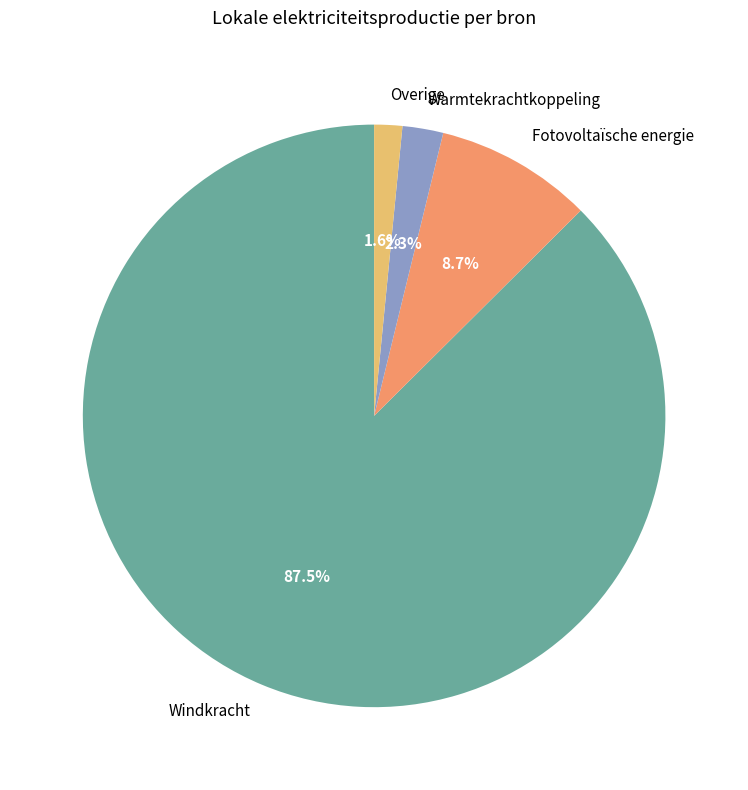

To the nearest percent, what is the average slice percentage?

25%